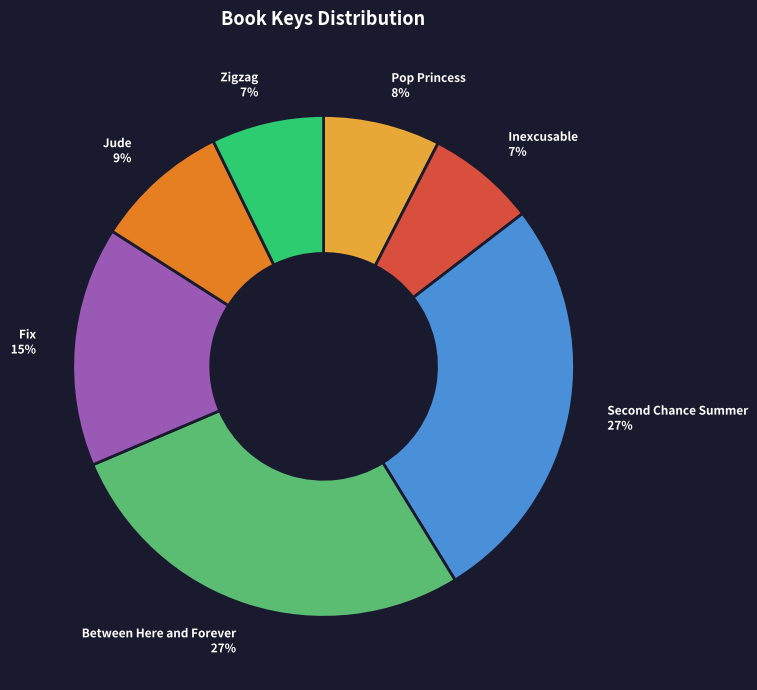

To the nearest percent, what is the combined percentage of Zigzag and Pop Princess?

15%